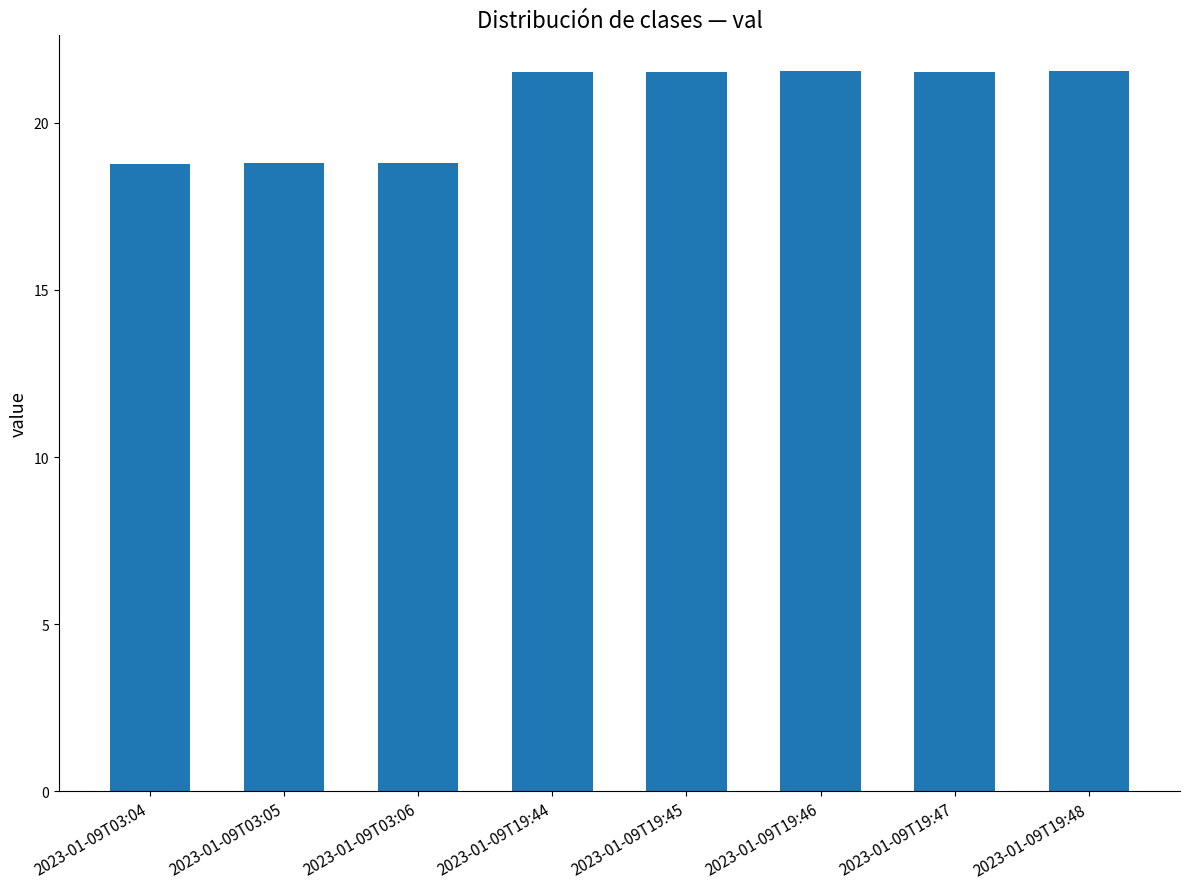

How many values are between 18 and 21?

3